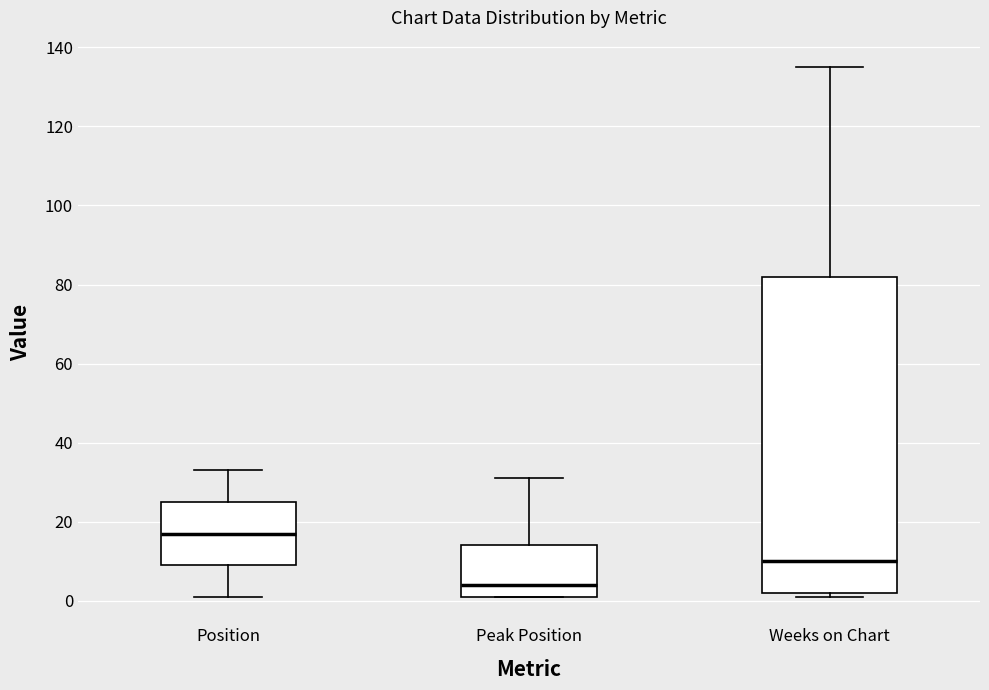

Which box has the lowest median line?

Peak Position